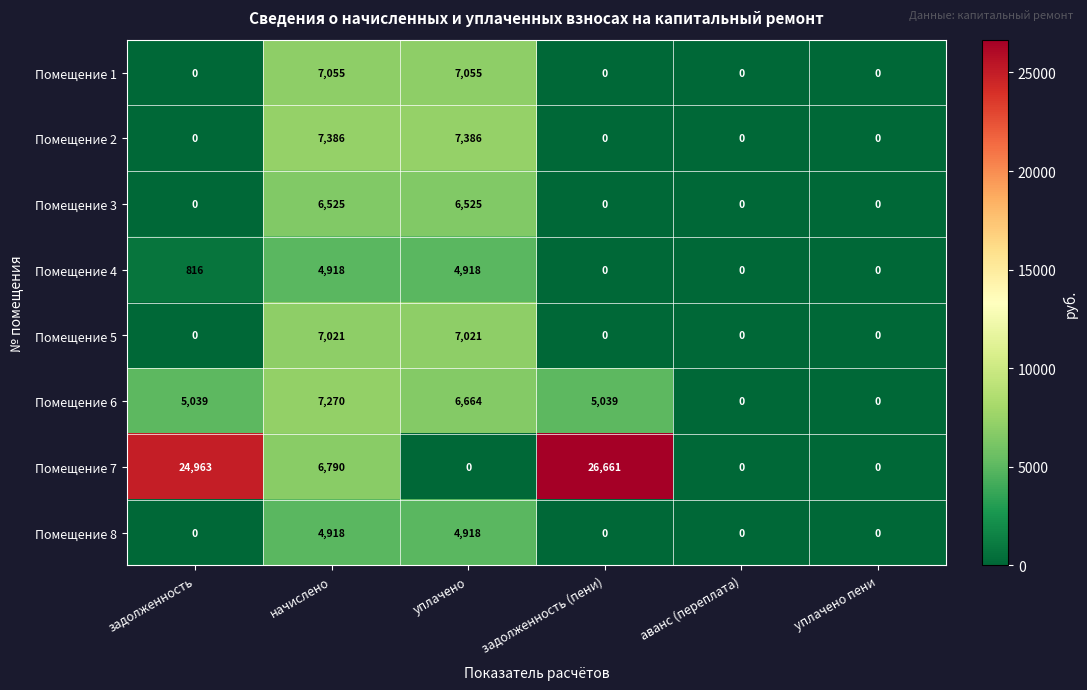

Read the Помещение 7 value at начислено, to the nearest 50.

6800